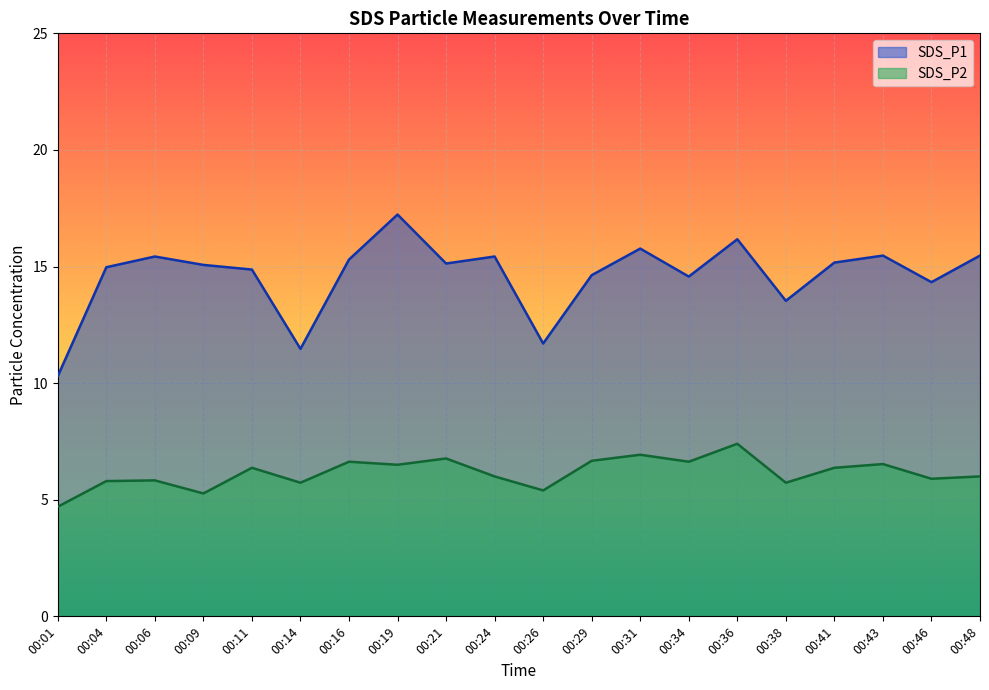

Reading left to right, extract all data points from this chart.

SDS_P1: 00:01=10.3	00:04=15.0	00:06=15.4	00:09=15.1	00:11=14.9	00:14=11.5	00:16=15.3	00:19=17.2	00:21=15.1	00:24=15.4	00:26=11.7	00:29=14.6	00:31=15.8	00:34=14.6	00:36=16.2	00:38=13.5	00:41=15.2	00:43=15.5	00:46=14.3	00:48=15.5
SDS_P2: 00:01=4.7	00:04=5.8	00:06=5.8	00:09=5.3	00:11=6.4	00:14=5.7	00:16=6.6	00:19=6.5	00:21=6.8	00:24=6.0	00:26=5.4	00:29=6.7	00:31=6.9	00:34=6.6	00:36=7.4	00:38=5.7	00:41=6.4	00:43=6.5	00:46=5.9	00:48=6.0